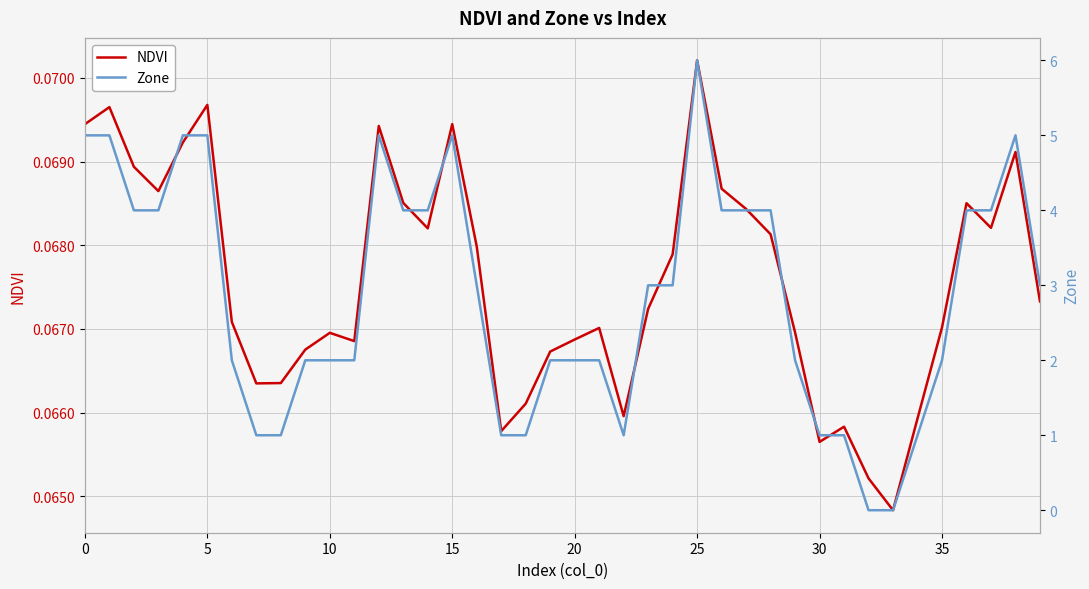

The NDVI series shows 0.0 at 20. True or false?

False